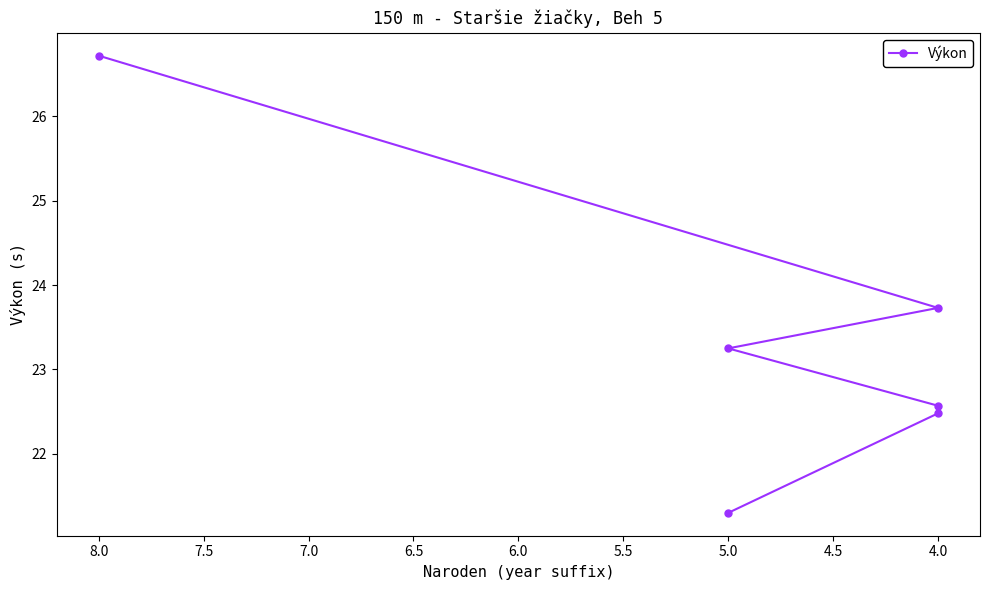

What is the label of the 3rd point from the right?

5.0